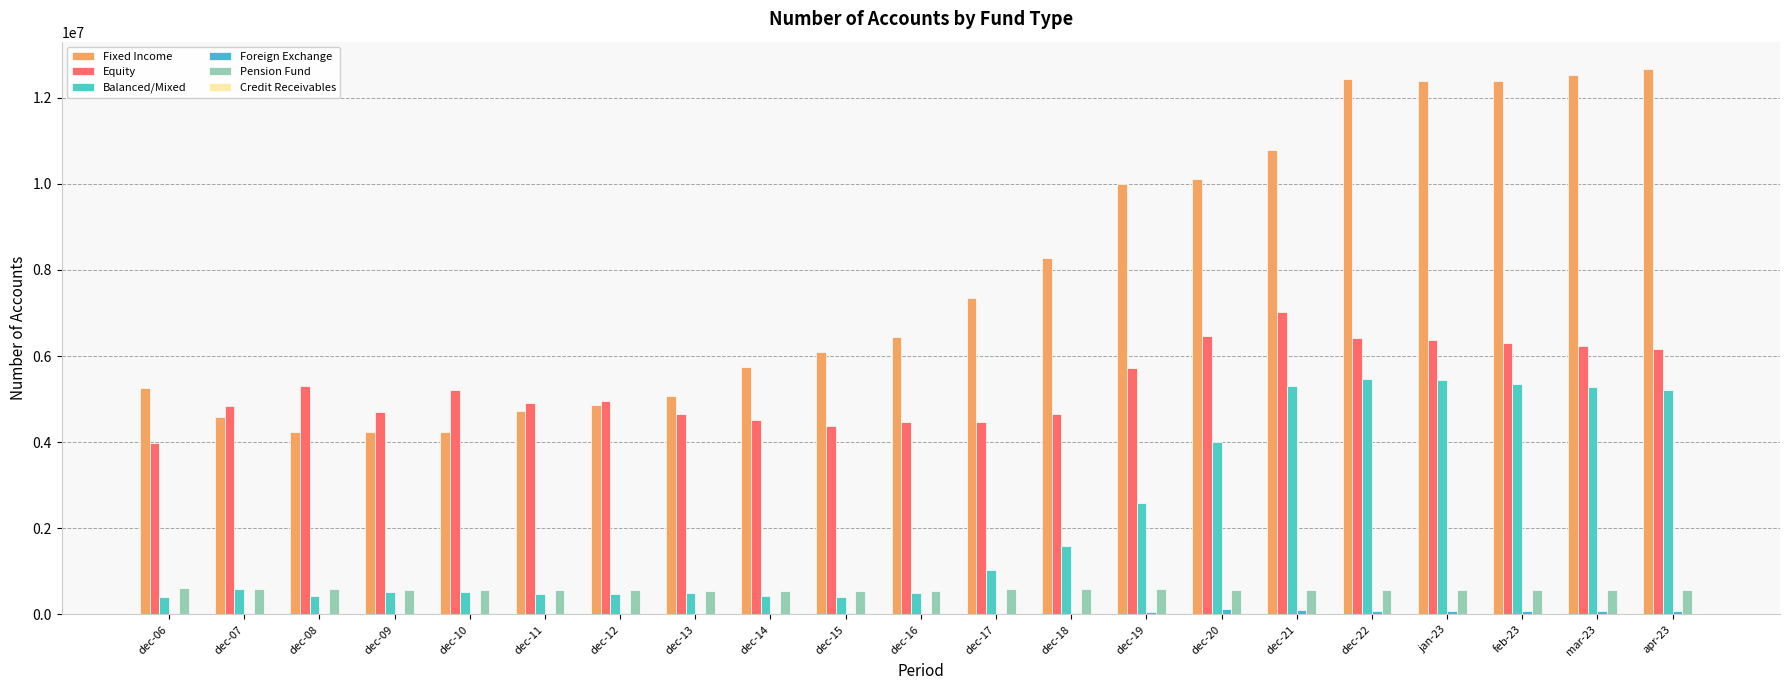

Which series changed the most between dec-11 and dec-18?

Fixed Income